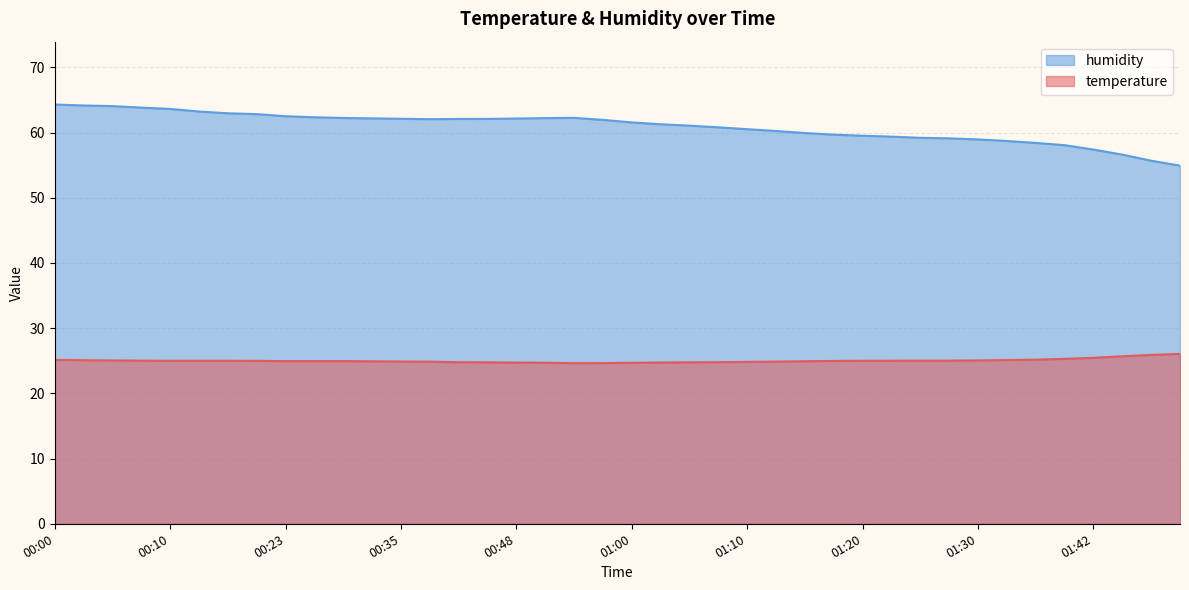

Where is the first local maximum for humidity?

00:55